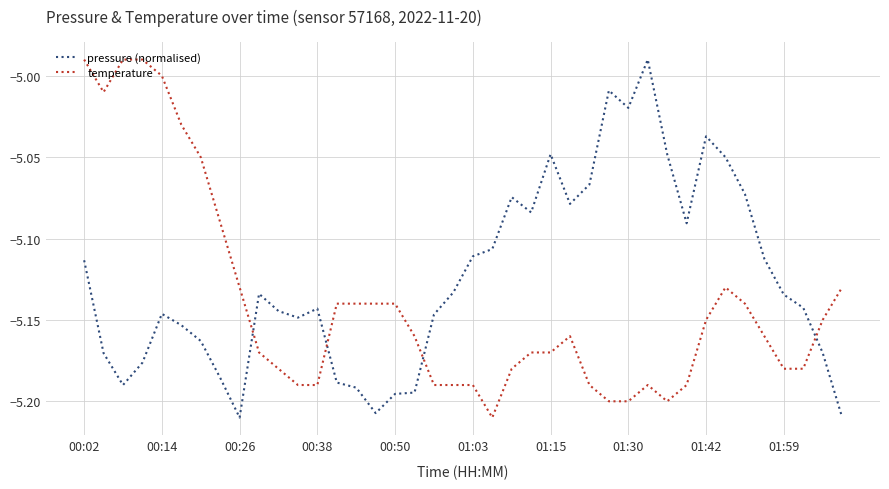

How many lines are shown in the chart?

2